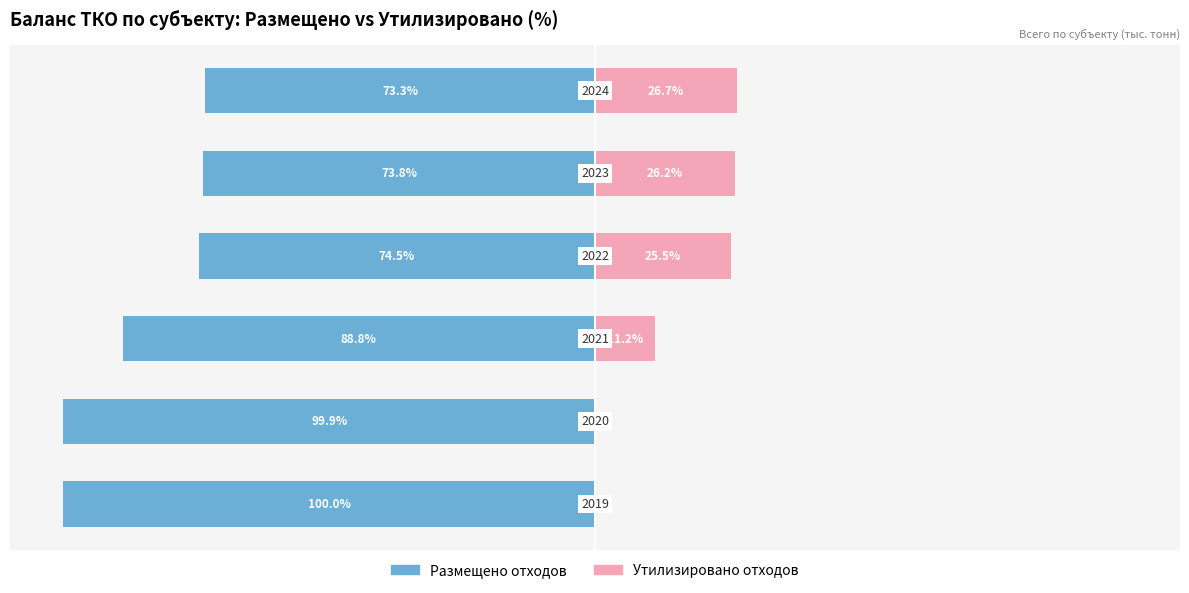

Reading left to right, extract all data points from this chart.

Размещено отходов: −125=-100.0	−100=-99.9	−75=-88.8	−50=-74.5	−25=-73.8	0=-73.3
Утилизировано отходов: −125=0.0	−100=0.1	−75=11.2	−50=25.5	−25=26.2	0=26.7